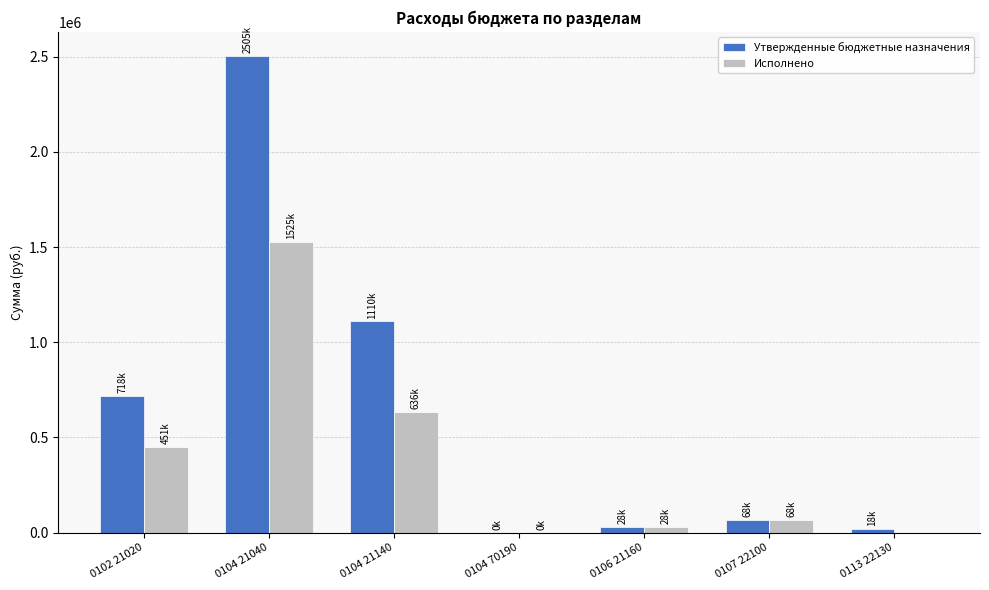

Which category has the highest value in the Исполнено series?

0104 21040